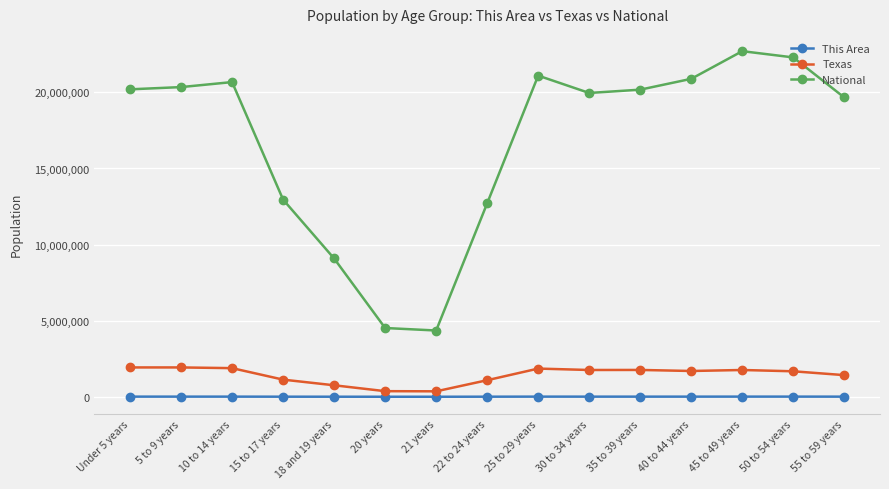

What is the maximum value shown in the chart?

22708591